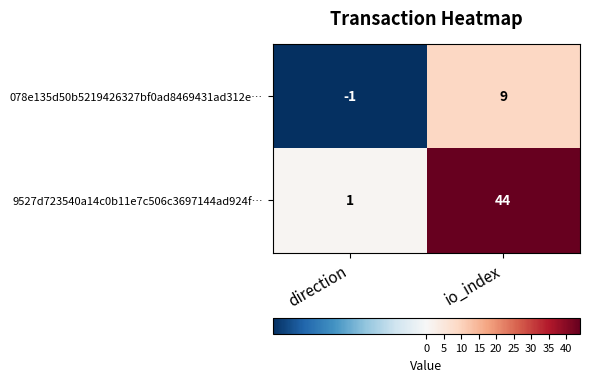

At which label is 9527d723540a14c0b11e7c506c3697144ad924f… closest to 22?

direction